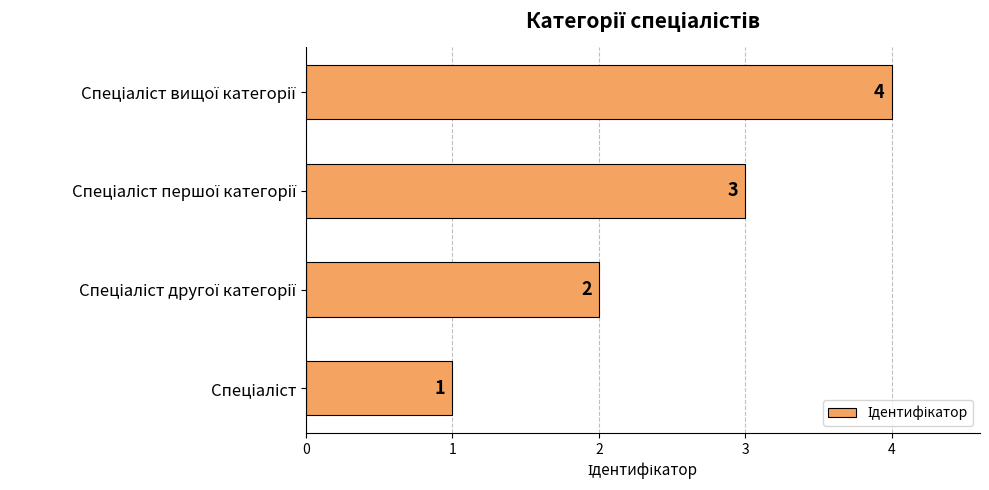

What is the sum of all values?

10